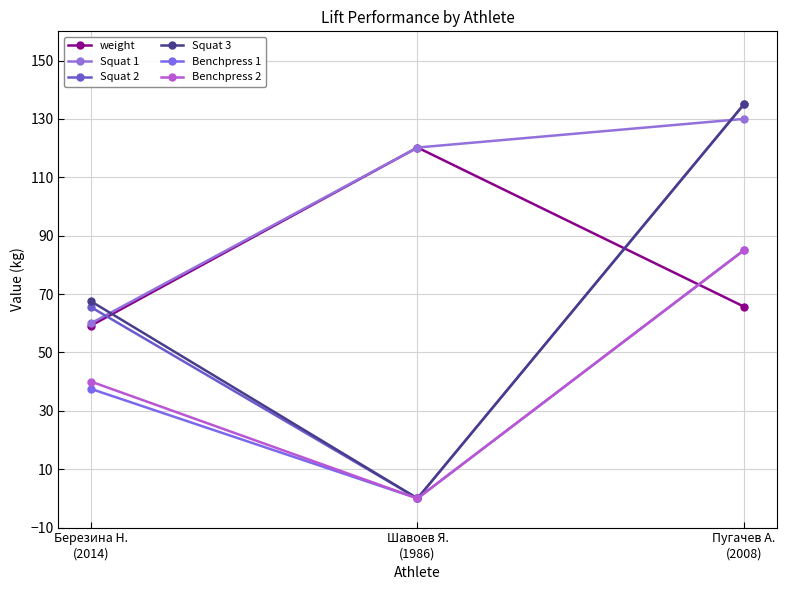

True or false: Benchpress 2 has a value of 85.0 at Пугачев А.
(2008).

True